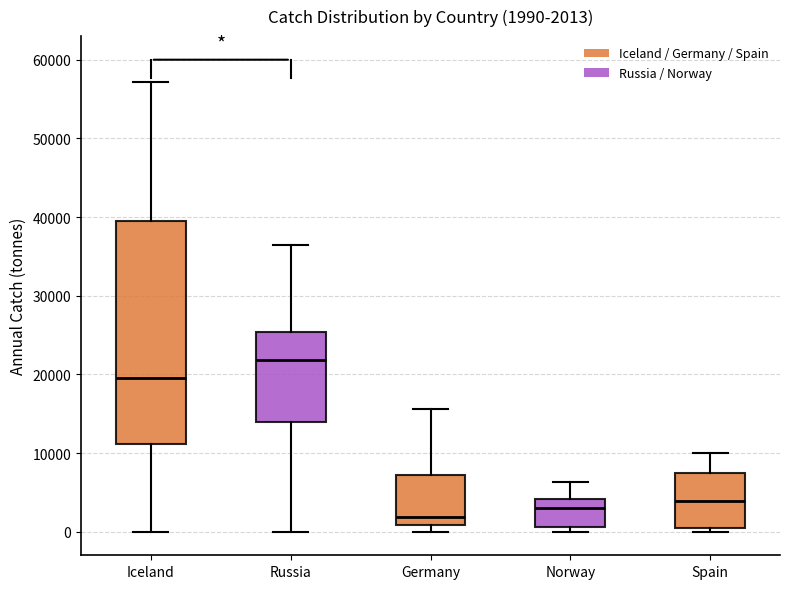

Which box's median line is the highest?

Russia